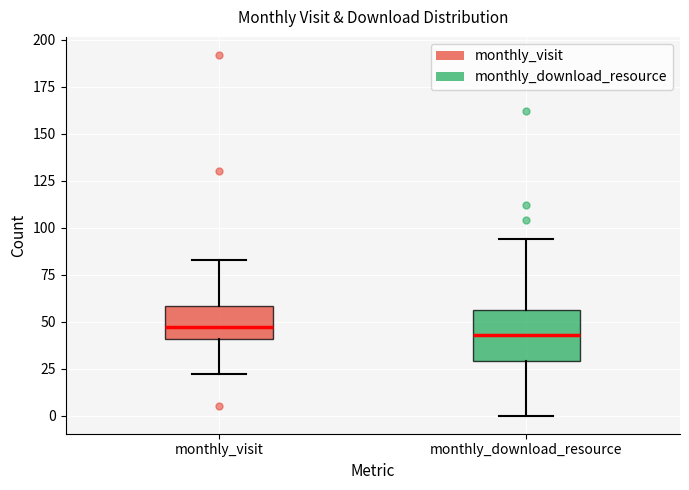

Where does the median line of the box for monthly_download_resource sit on the y-axis? The values are not printed on the chart, so give them approximately, as read against the axis.

45